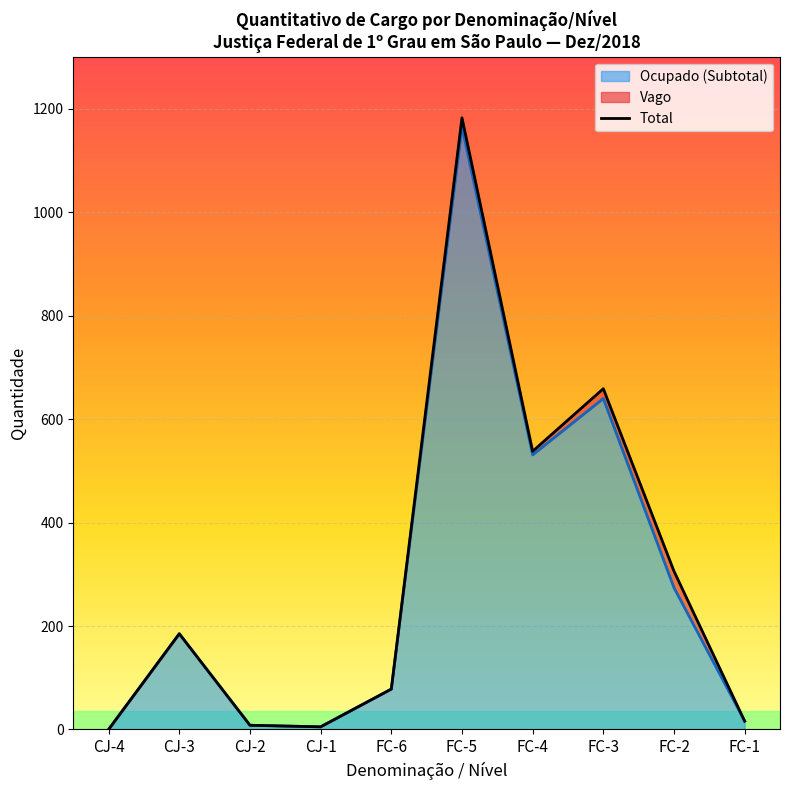

How many lines are shown in the chart?

1